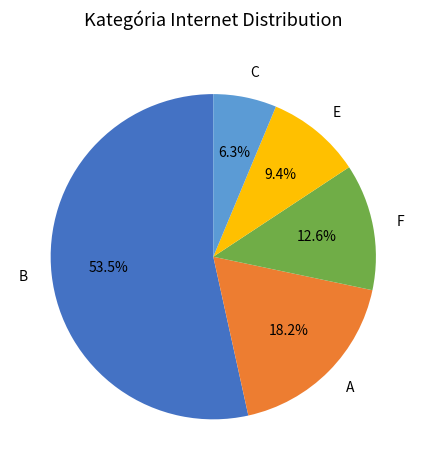

Does B account for over 50% of the chart?

Yes